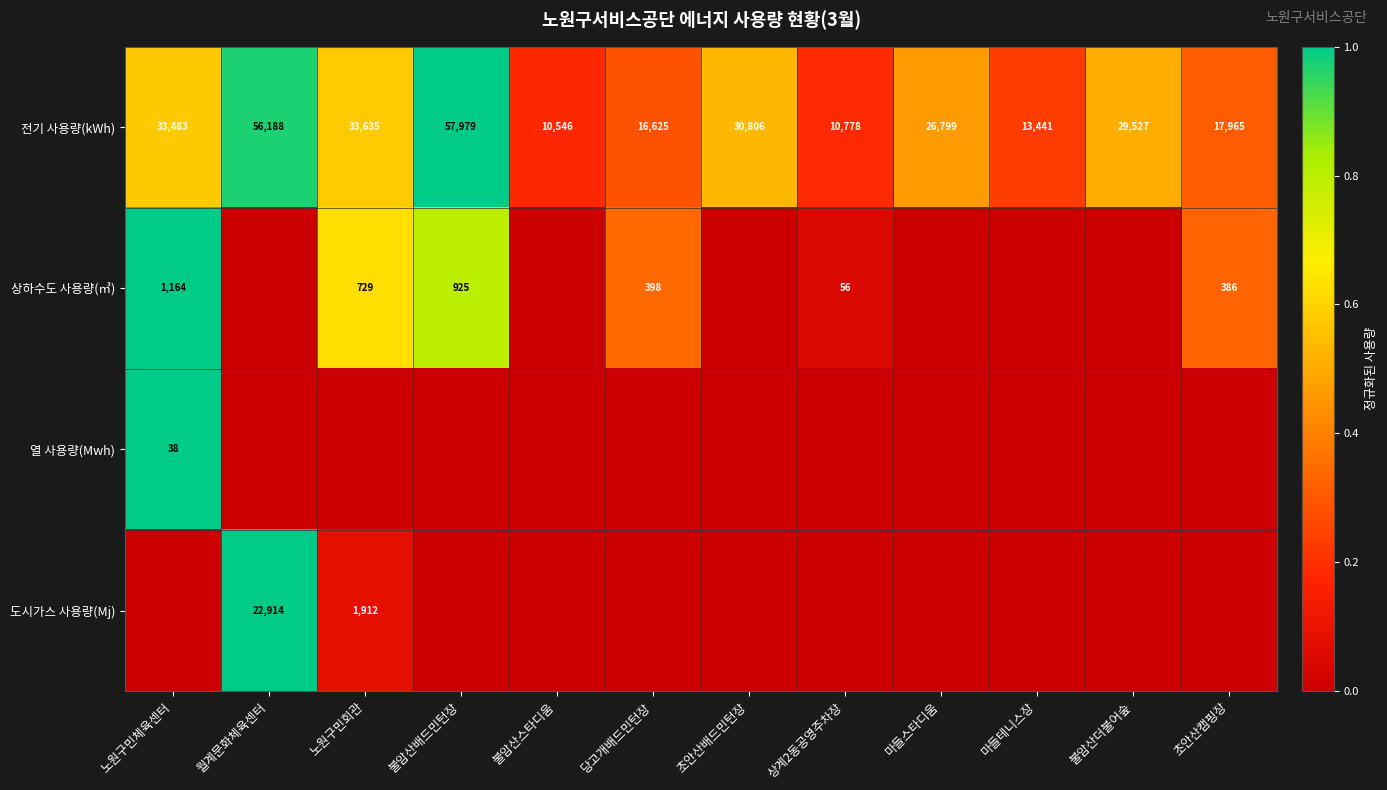

What is the difference between the maximum and minimum values in the 전기 사용량(kWh) series?

47433